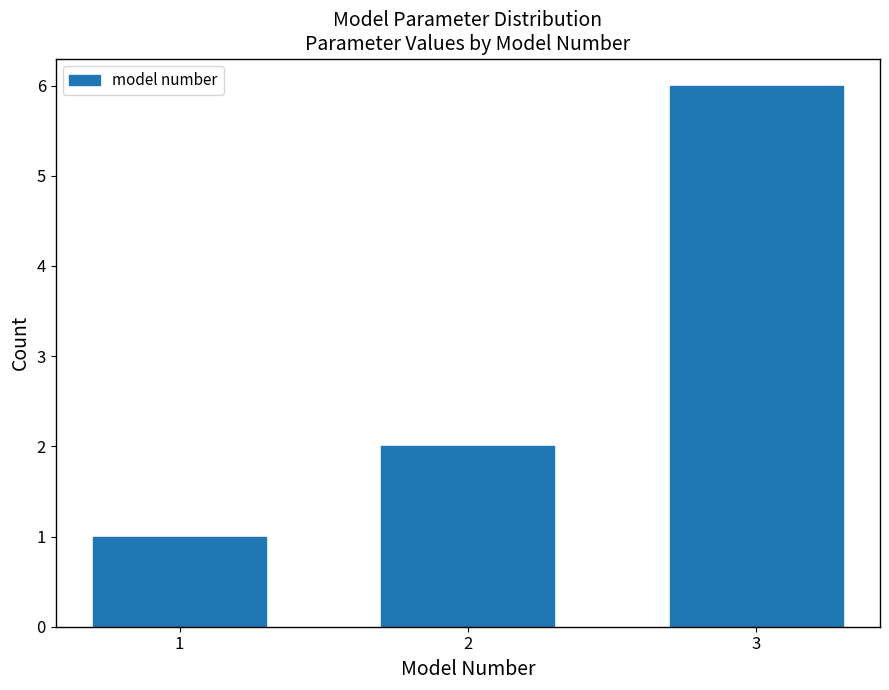

Reading left to right, what are all the values shown in this chart?

1	2	6